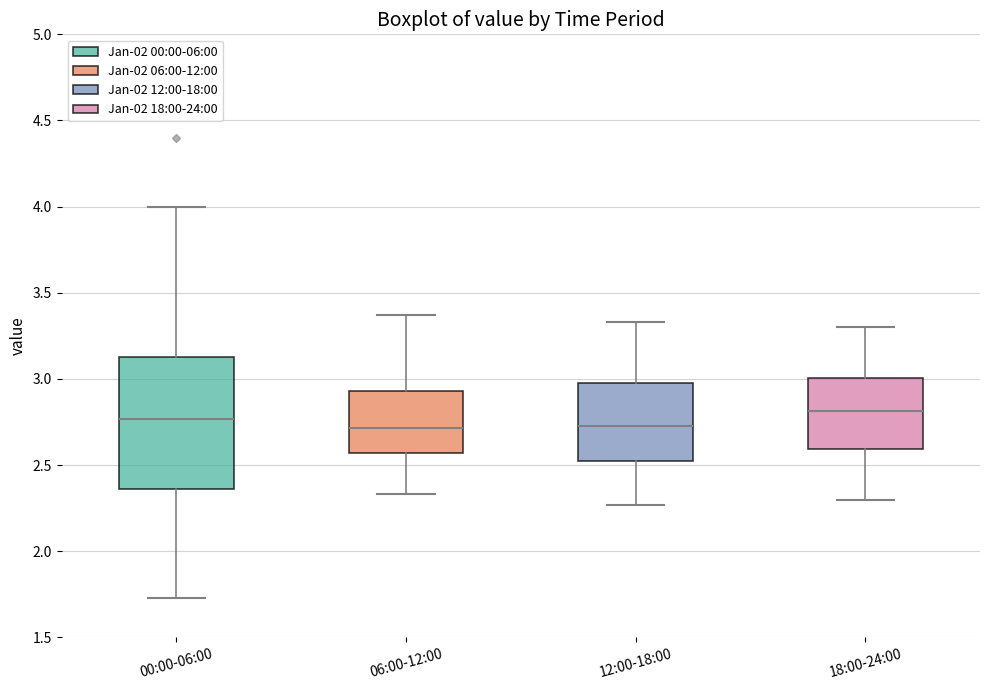

Reading left to right, read every box against the y-axis: the position of its median line, the range the box covers, and the ends of its whiskers. The values are not printed on the chart, so give them approximately, as read against the axis.

00:00-06:00: median 2.75, box 2.35 to 3.15, whiskers 1.75 to 4.00
06:00-12:00: median 2.70, box 2.55 to 2.95, whiskers 2.35 to 3.35
12:00-18:00: median 2.75, box 2.50 to 3.00, whiskers 2.25 to 3.35
18:00-24:00: median 2.80, box 2.60 to 3.00, whiskers 2.30 to 3.30